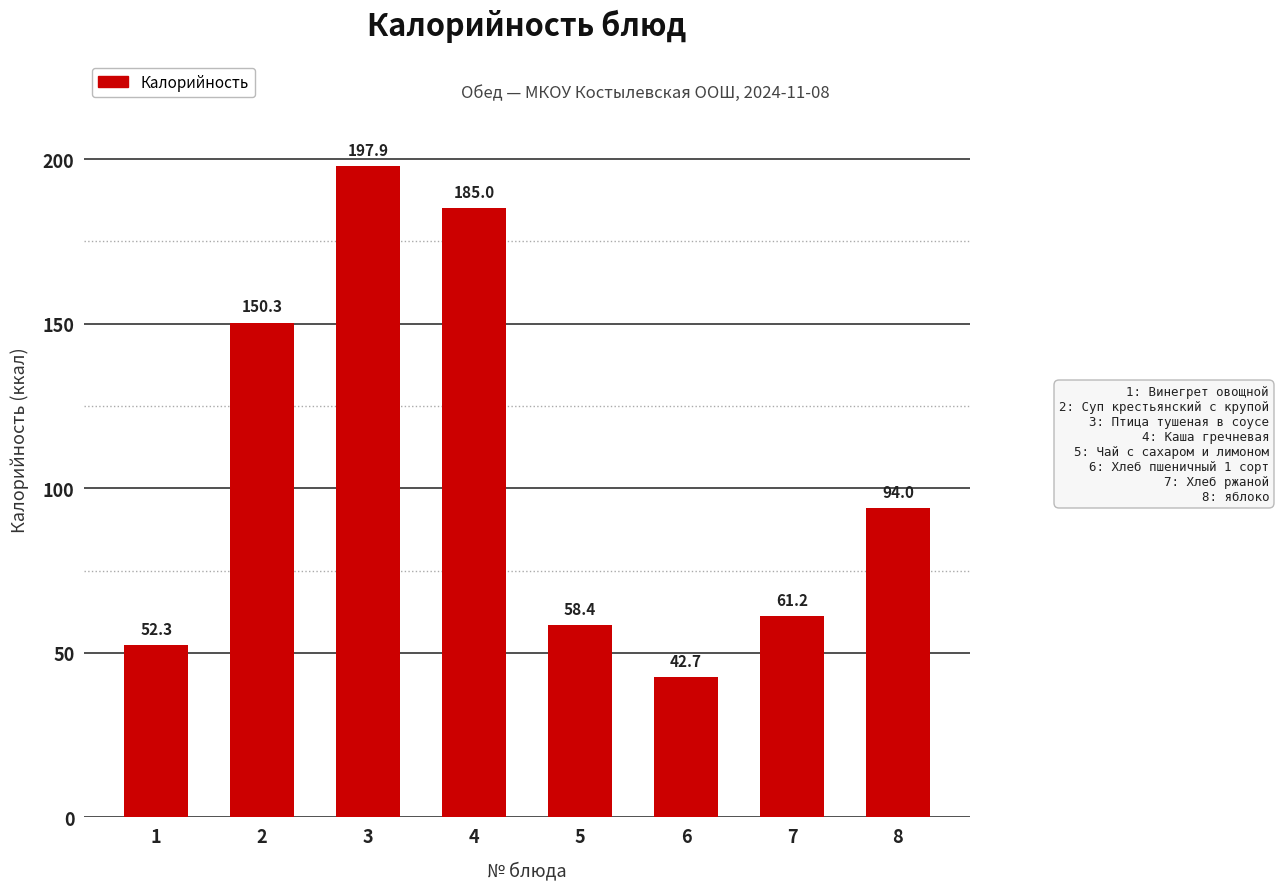

Reading left to right, extract all data points from this chart.

1=52.3	2=150.3	3=197.9	4=185.0	5=58.4	6=42.7	7=61.2	8=94.0